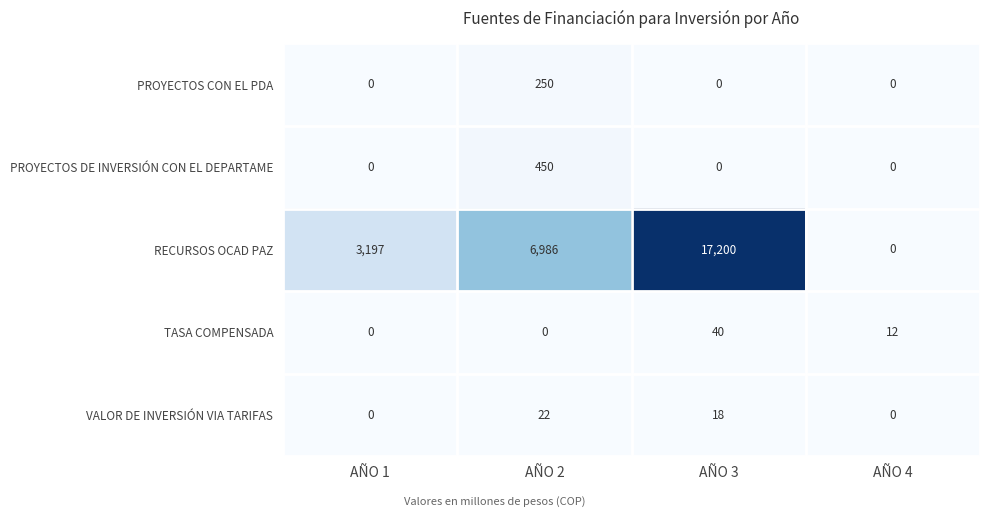

Reading left to right, transcribe all the data shown in this chart.

PROYECTOS CON EL PDA: AÑO 1=0	AÑO 2=250	AÑO 3=0	AÑO 4=0
PROYECTOS DE INVERSIÓN CON EL DEPARTAME: AÑO 1=0	AÑO 2=450	AÑO 3=0	AÑO 4=0
RECURSOS OCAD PAZ: AÑO 1=3197	AÑO 2=6986	AÑO 3=17200	AÑO 4=0
TASA COMPENSADA: AÑO 1=0	AÑO 2=0	AÑO 3=40	AÑO 4=12
VALOR DE INVERSIÓN VIA TARIFAS: AÑO 1=0	AÑO 2=22	AÑO 3=18	AÑO 4=0